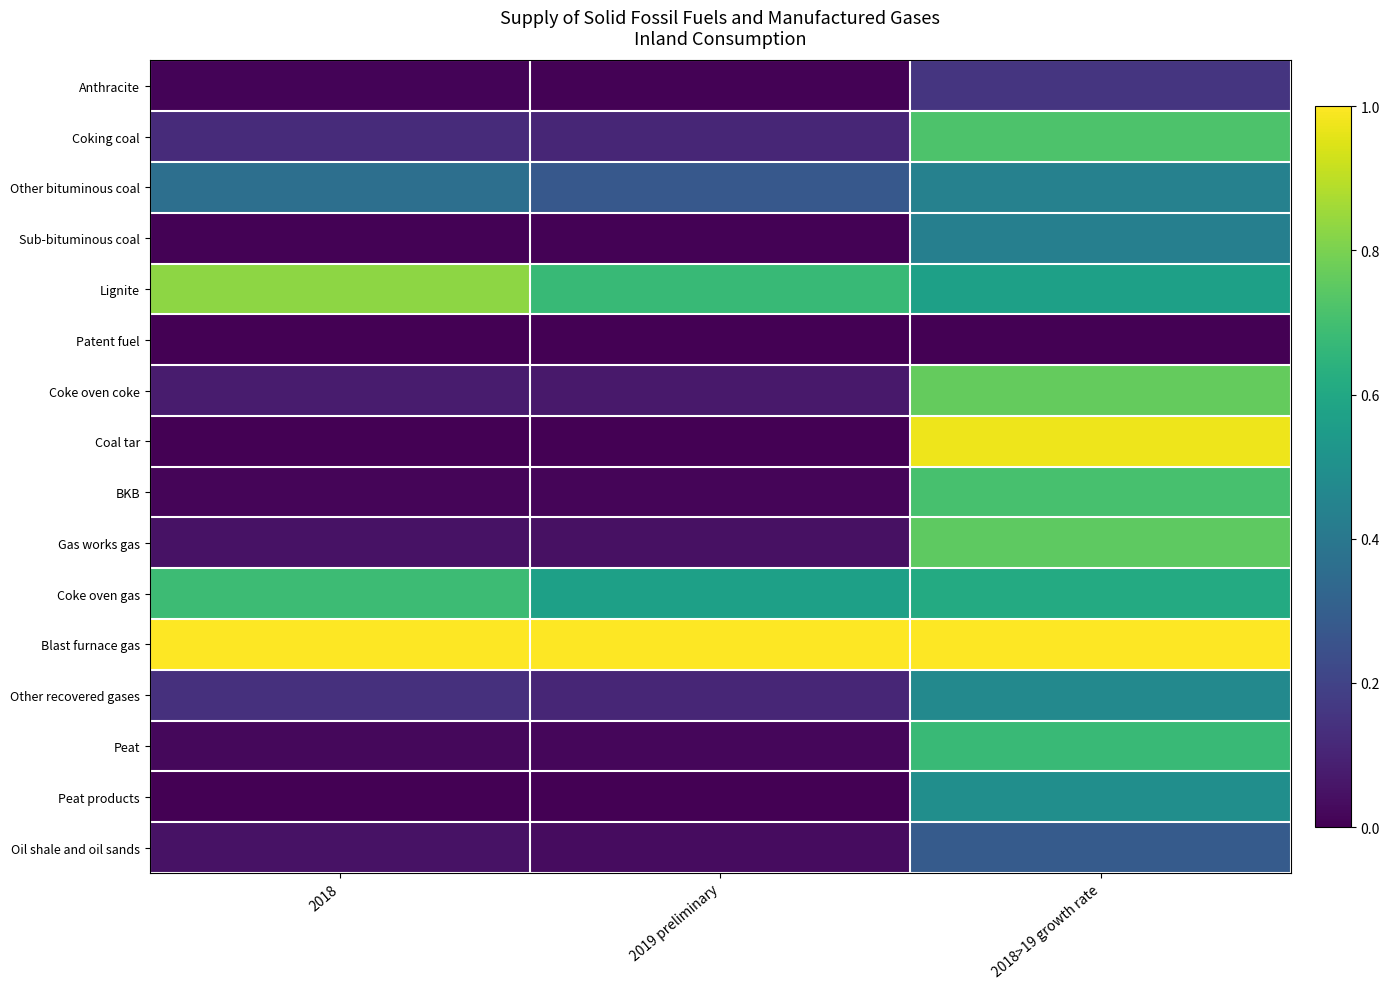

At which category is the sum across all series the highest?

2018>19 growth rate